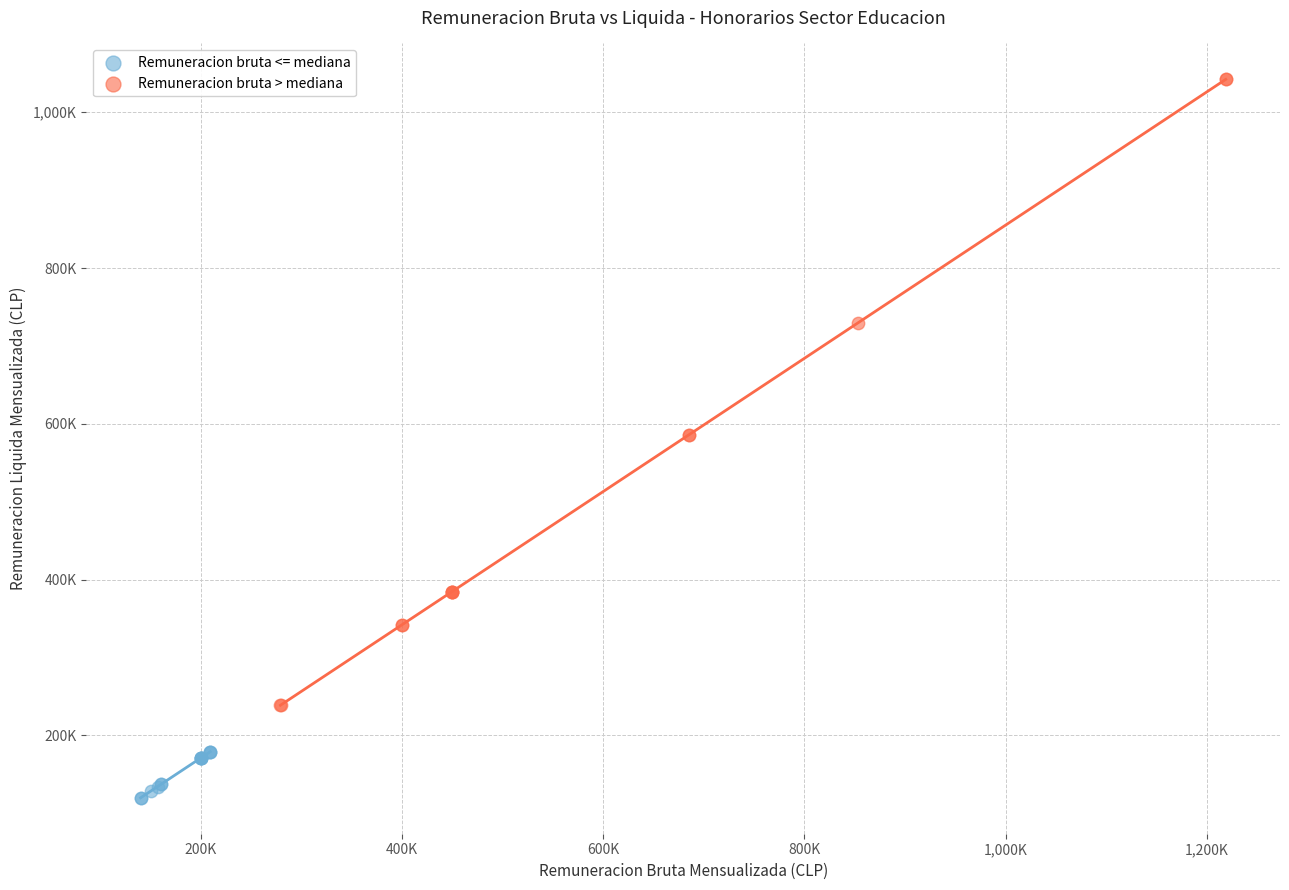

Which series reaches the maximum Y coordinate?

Remuneracion bruta > mediana